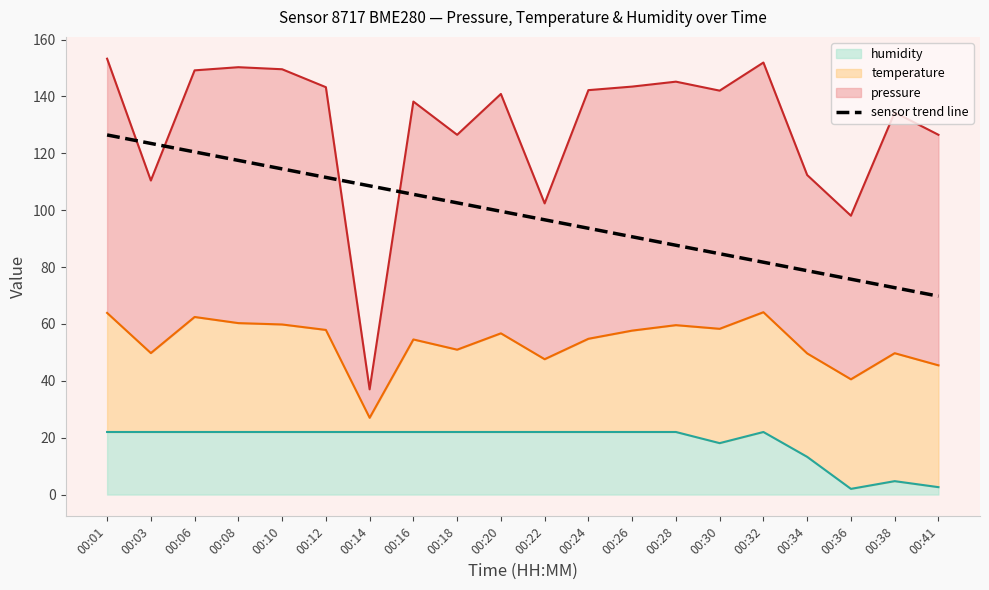

True or false: the data has more than 2 interior local peaks.

False